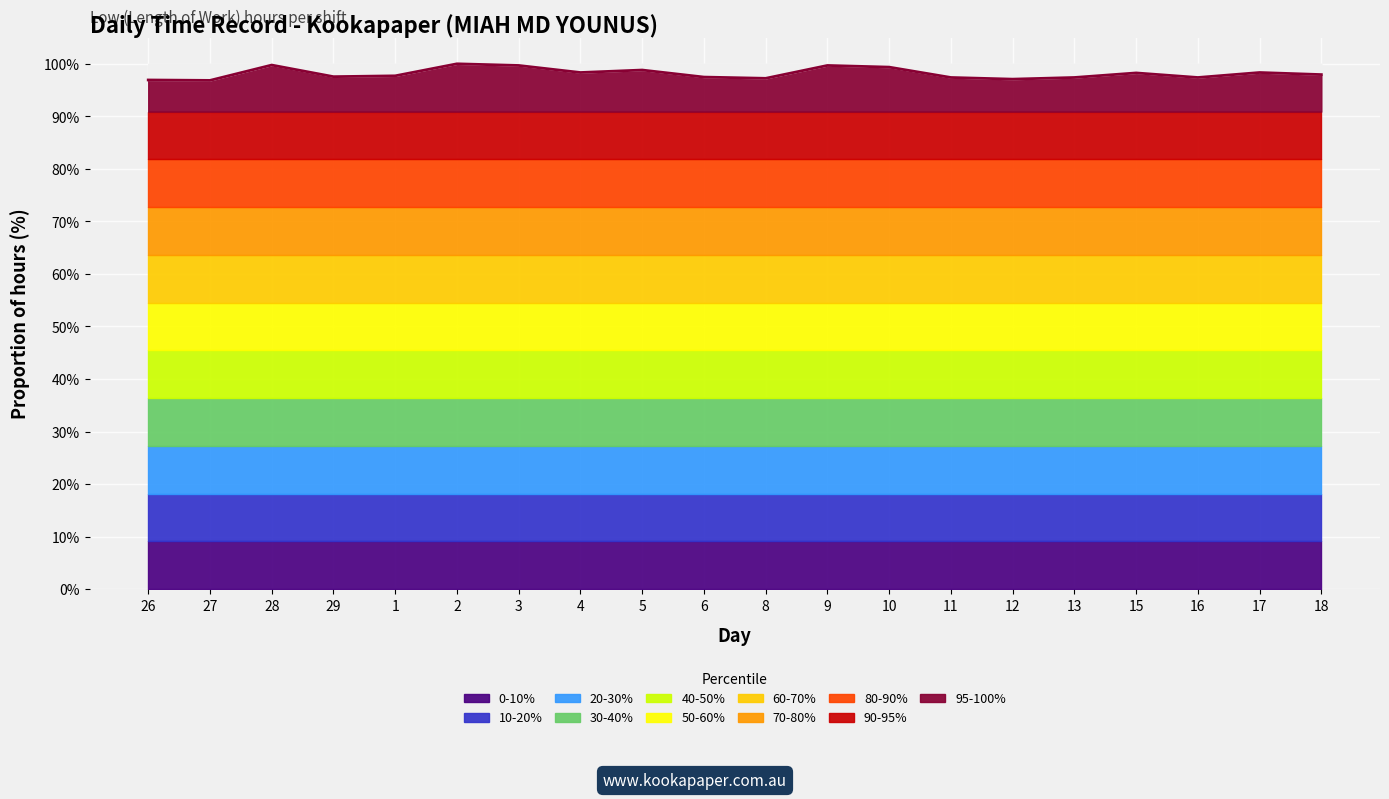

Between 11 and 10, which is larger?

10